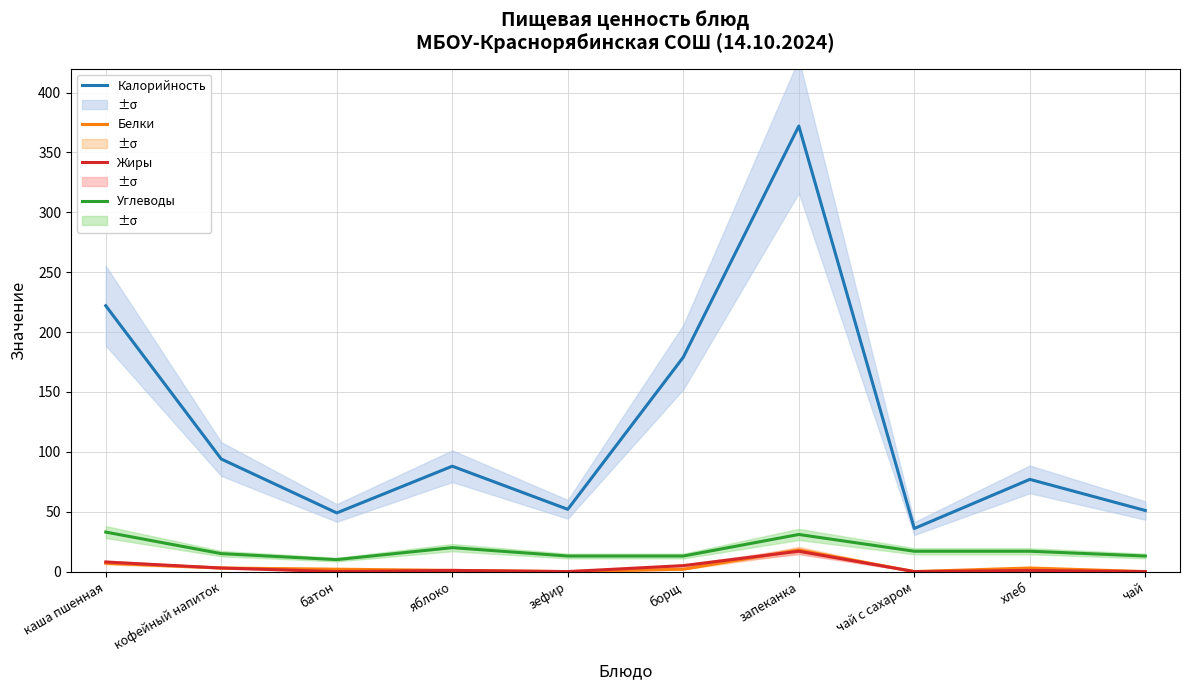

Is this an area chart (filled region under the line)?

No